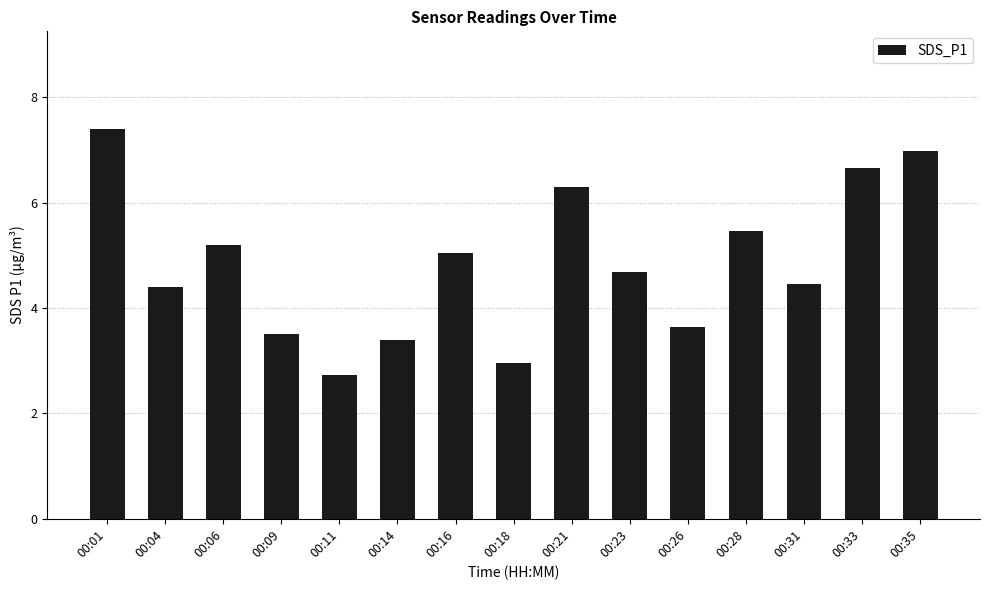

At which label is the value closest to 5?

00:16